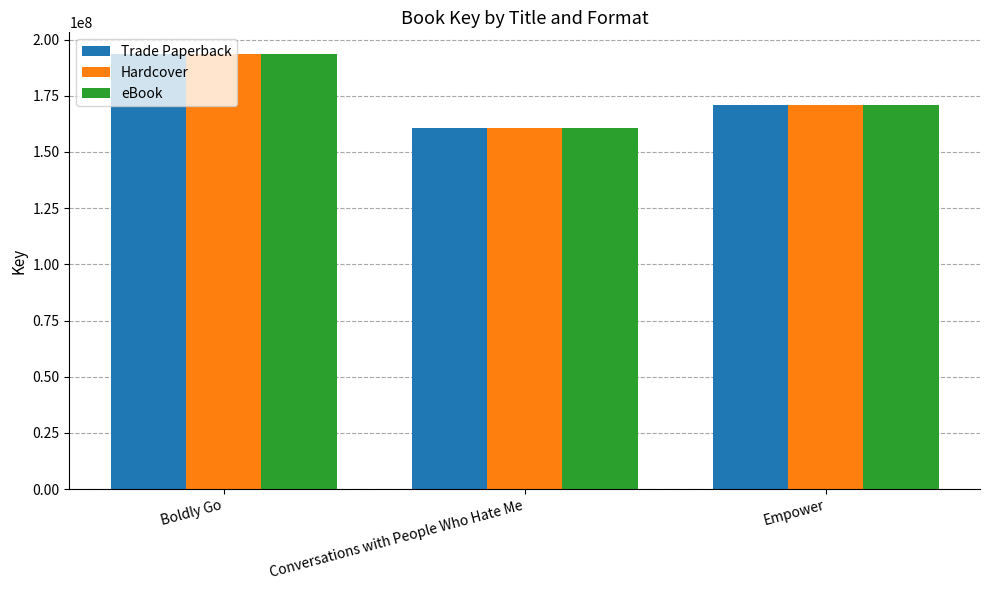

What is the approximate value of Trade Paperback at Conversations with People Who Hate Me, to the nearest 100?

160860000